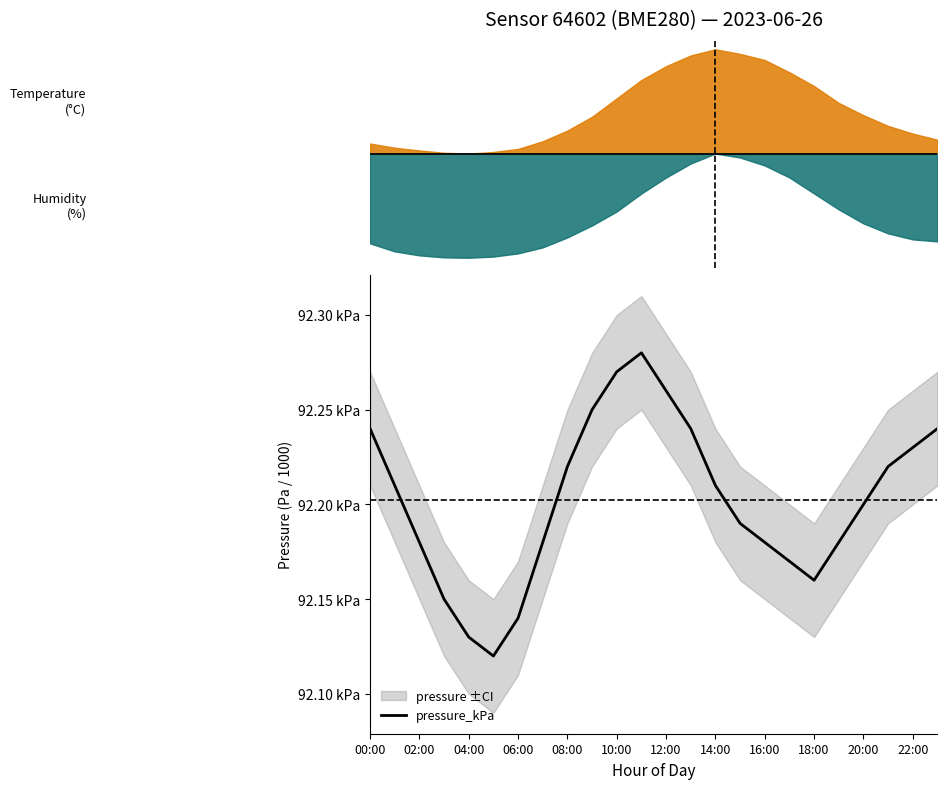

What is the ratio of the value at 18:00 to the value at 18?

1.0